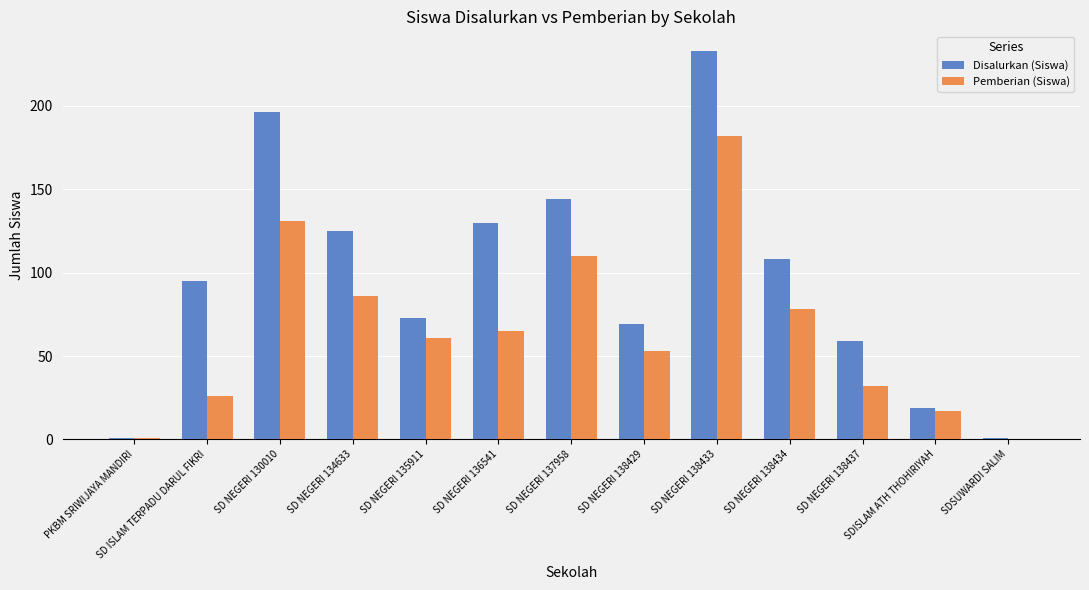

Reading left to right, extract all data points from this chart.

Disalurkan (Siswa): PKBM SRIWIJAYA MANDIRI=1	SD ISLAM TERPADU DARUL FIKRI=95	SD NEGERI 130010=196	SD NEGERI 134633=125	SD NEGERI 135911=73	SD NEGERI 136541=130	SD NEGERI 137958=144	SD NEGERI 138429=69	SD NEGERI 138433=233	SD NEGERI 138434=108	SD NEGERI 138437=59	SDISLAM ATH THOHIRIYAH=19	SDSUWARDI SALIM=1
Pemberian (Siswa): PKBM SRIWIJAYA MANDIRI=1	SD ISLAM TERPADU DARUL FIKRI=26	SD NEGERI 130010=131	SD NEGERI 134633=86	SD NEGERI 135911=61	SD NEGERI 136541=65	SD NEGERI 137958=110	SD NEGERI 138429=53	SD NEGERI 138433=182	SD NEGERI 138434=78	SD NEGERI 138437=32	SDISLAM ATH THOHIRIYAH=17	SDSUWARDI SALIM=0